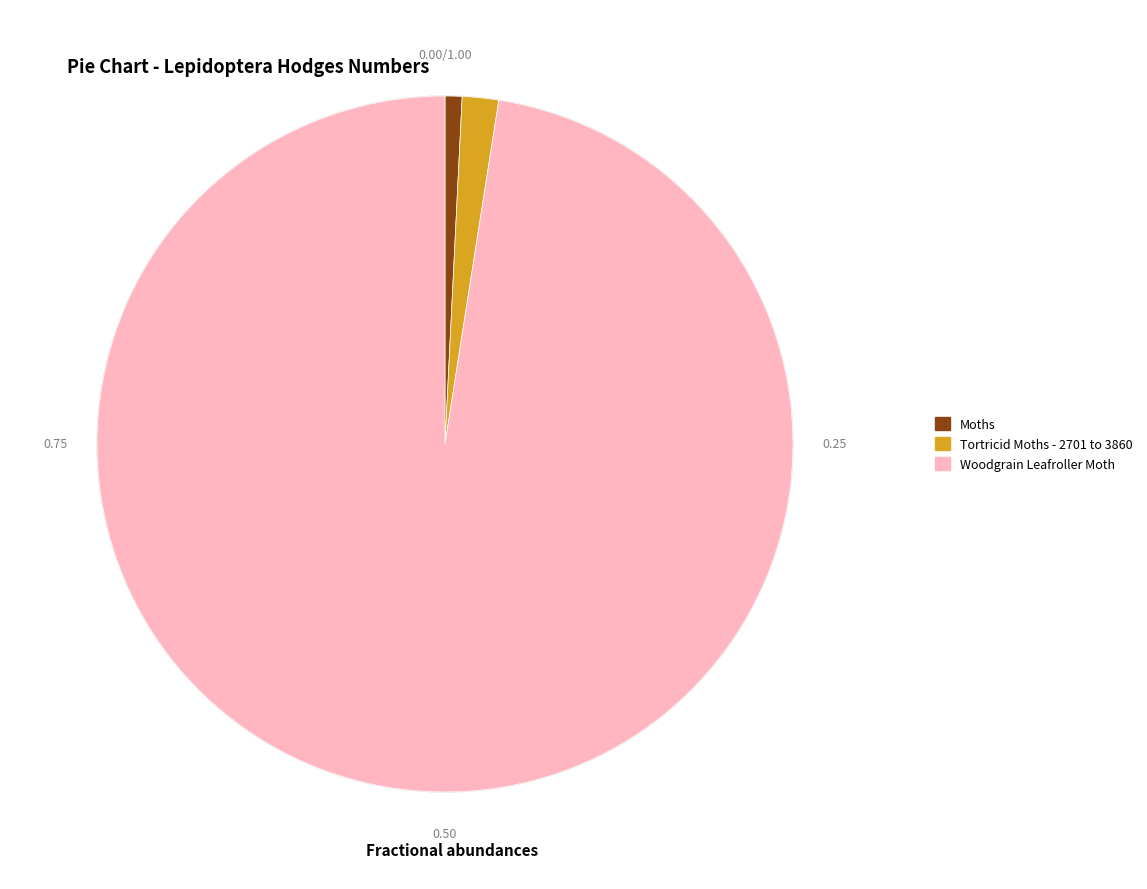

Which slice is the smallest?

Moths